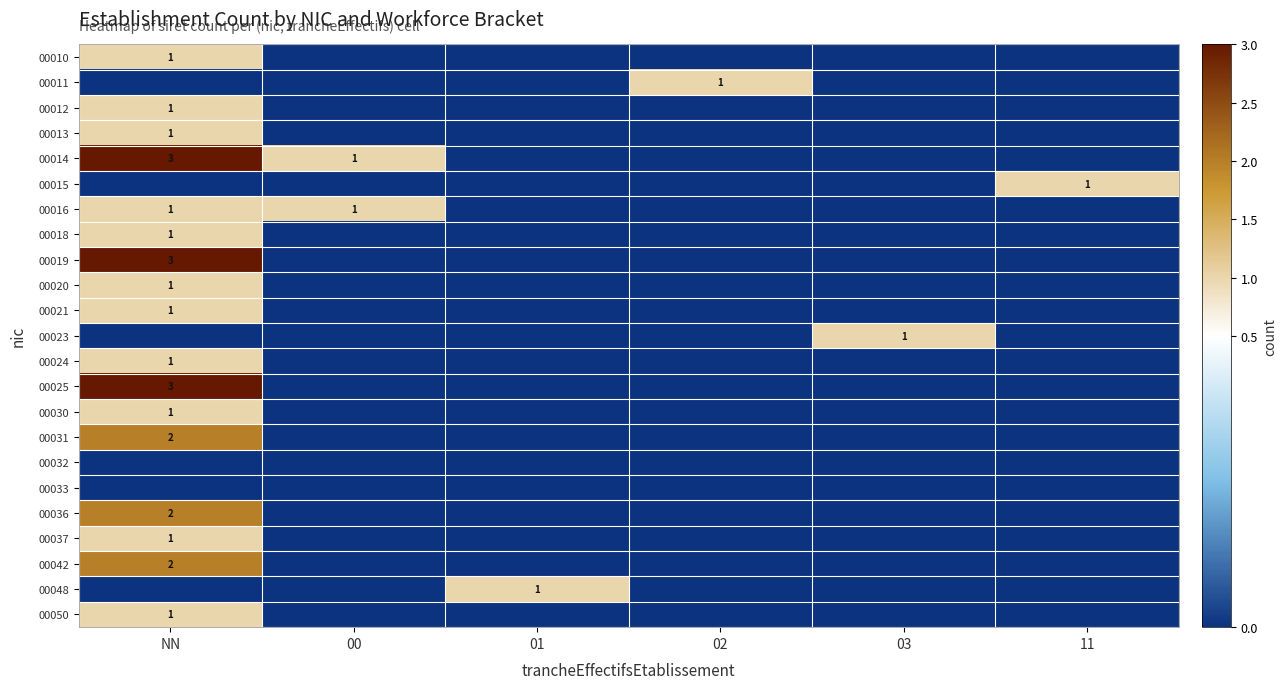

How many 00012 values are between 0 and 1?

6